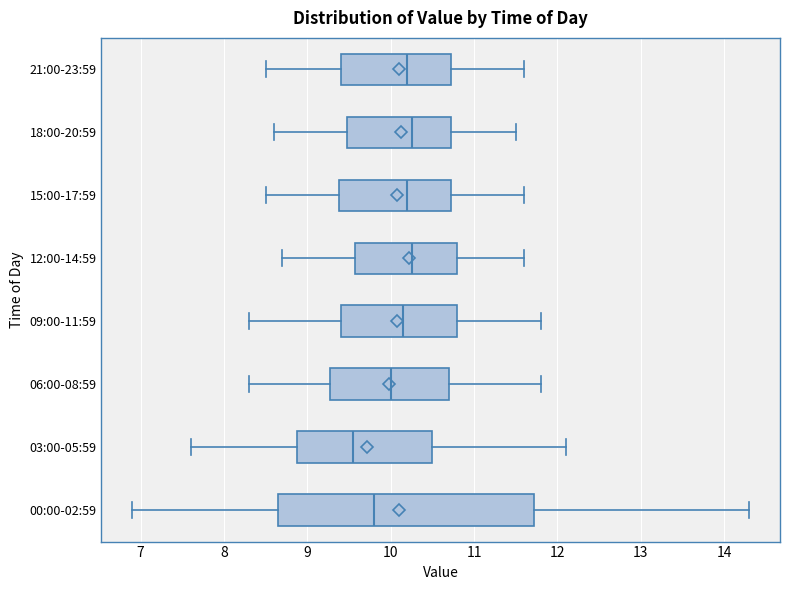

Reading bottom to top, transcribe this box plot: for each box, give where its median line is, the range the box spans, and where its two whiskers end, as read against the x-axis. The values are not printed on the chart, so give them approximately, as read against the axis.

00:00-02:59: median 9.8, box 8.7 to 11.7, whiskers 6.9 to 14.3
03:00-05:59: median 9.6, box 8.9 to 10.5, whiskers 7.6 to 12.1
06:00-08:59: median 10.0, box 9.3 to 10.7, whiskers 8.3 to 11.8
09:00-11:59: median 10.2, box 9.4 to 10.8, whiskers 8.3 to 11.8
12:00-14:59: median 10.3, box 9.6 to 10.8, whiskers 8.7 to 11.6
15:00-17:59: median 10.2, box 9.4 to 10.7, whiskers 8.5 to 11.6
18:00-20:59: median 10.3, box 9.5 to 10.7, whiskers 8.6 to 11.5
21:00-23:59: median 10.2, box 9.4 to 10.7, whiskers 8.5 to 11.6